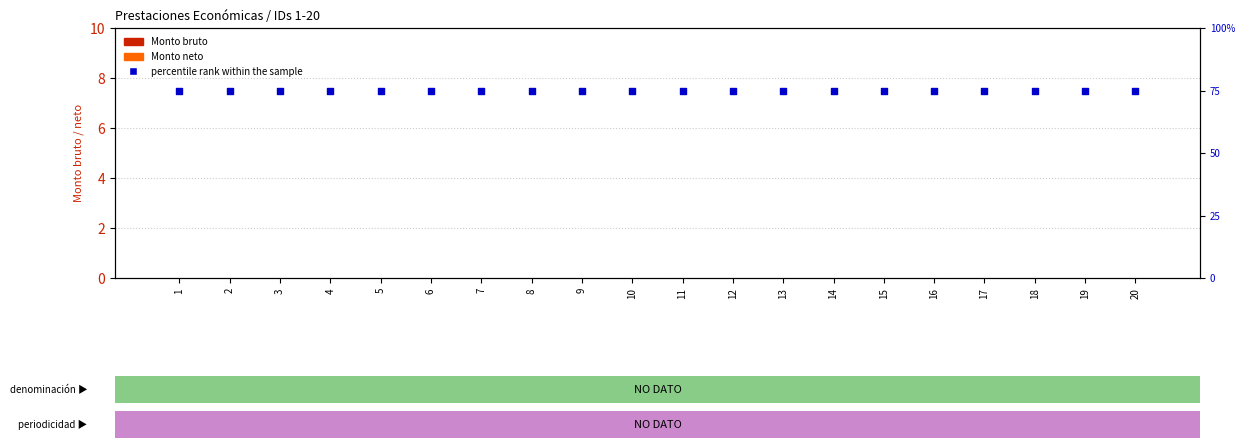

At how many categories does at least one series exceed 24?

20